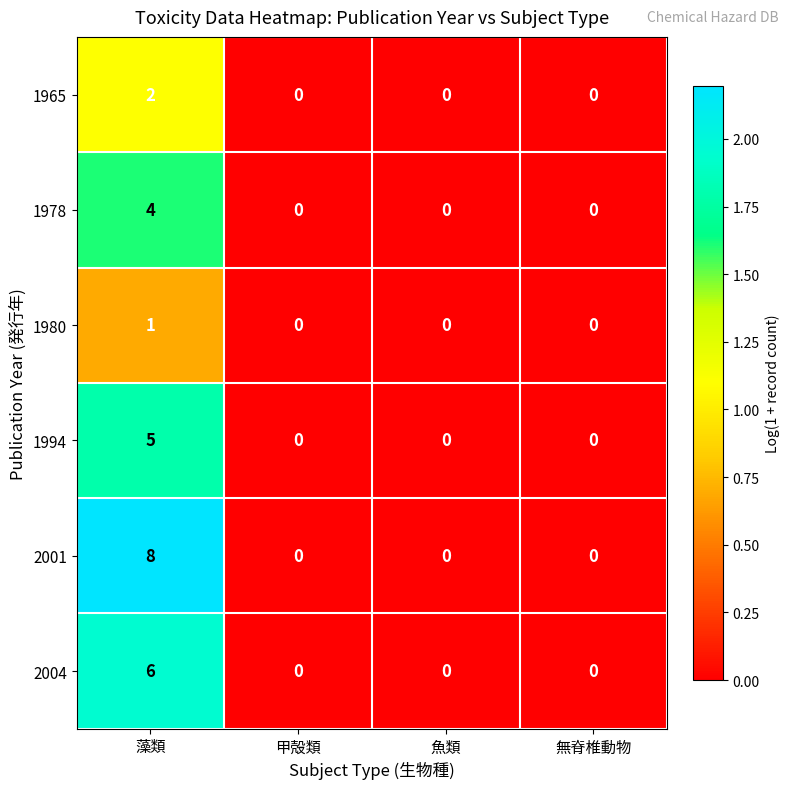

Count the 2001 values in the range 0 to 8.

4